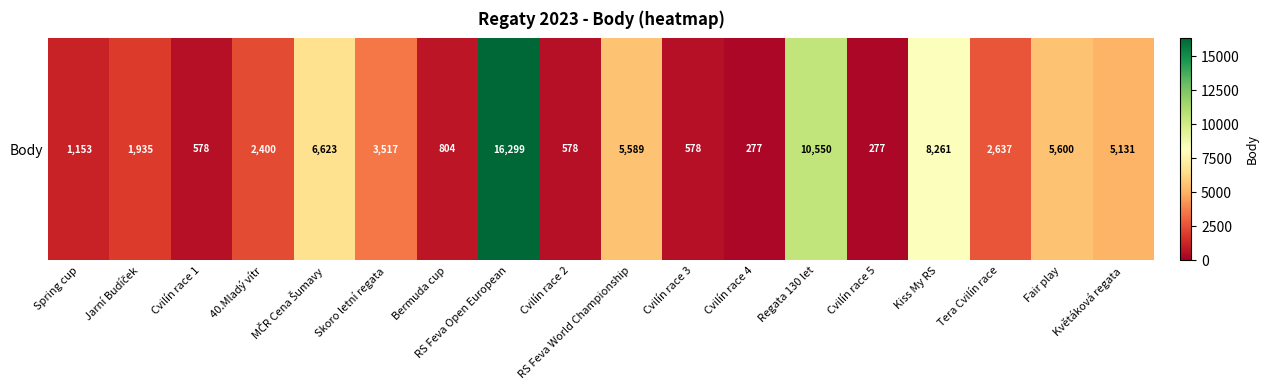

Where is the data nearest to the value 8288?

Kiss My RS